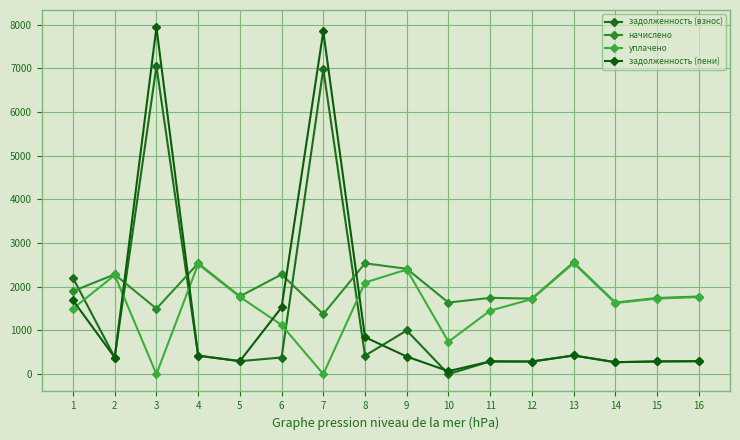

What is the value of the задолженность (пени) point at the 5th from the left?

296.6